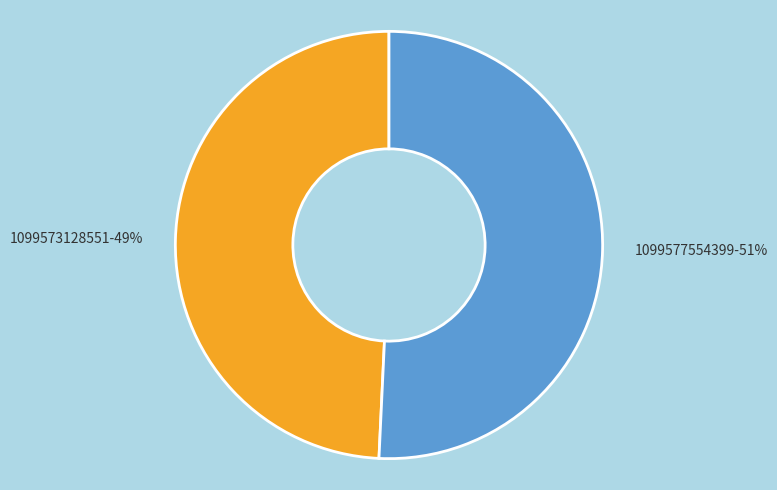

Do 1099573128551 and 1099577554399 together represent more than half of the pie?

Yes